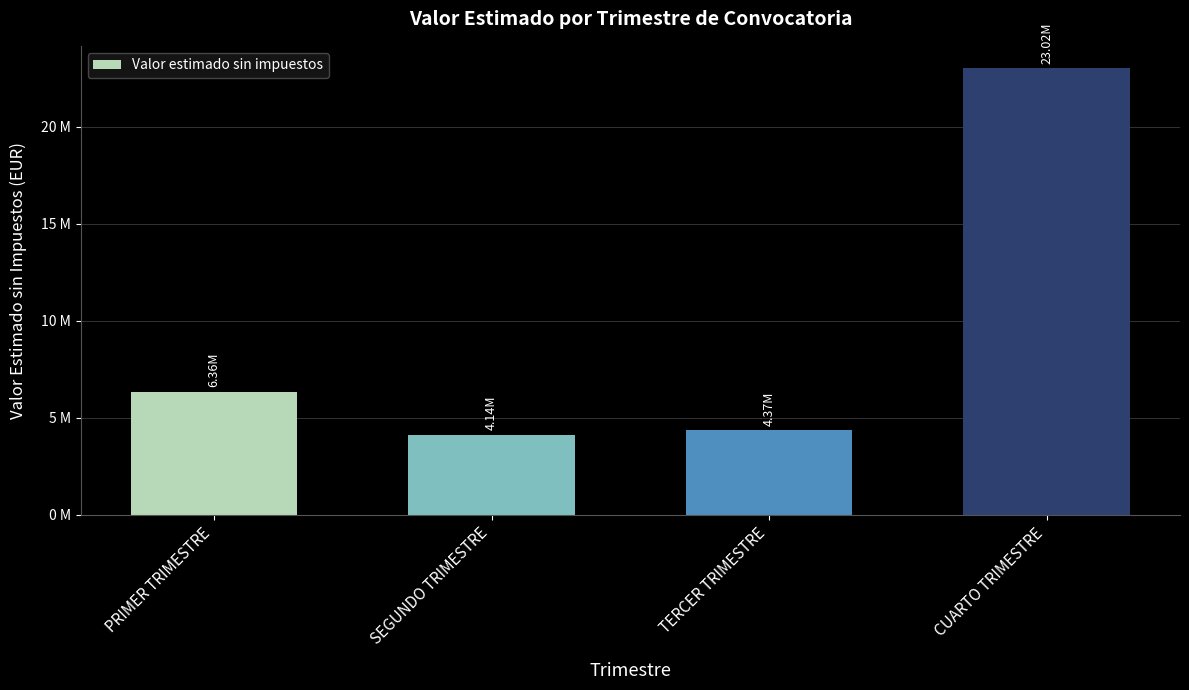

Does the chart contain any negative values?

No